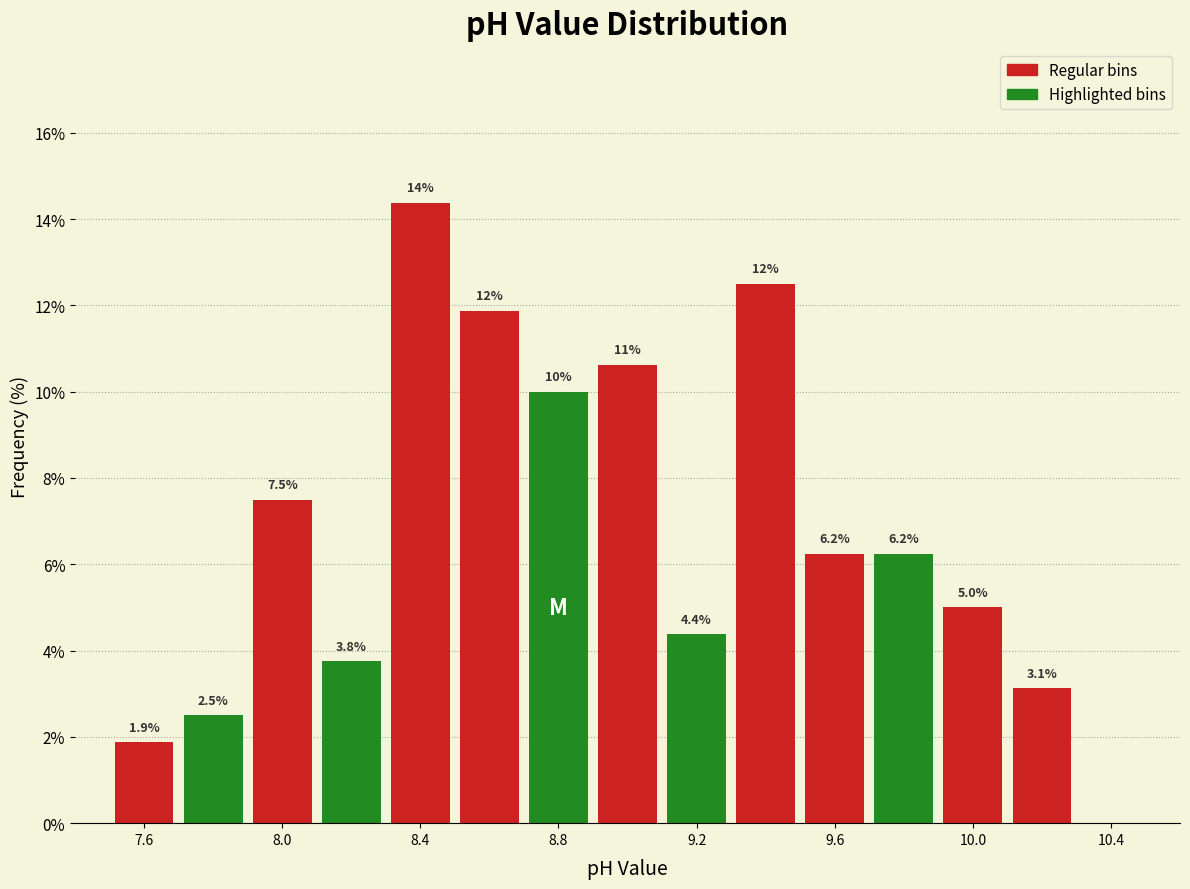

Which range on the x-axis has the tallest bar?

8.3 to 8.5